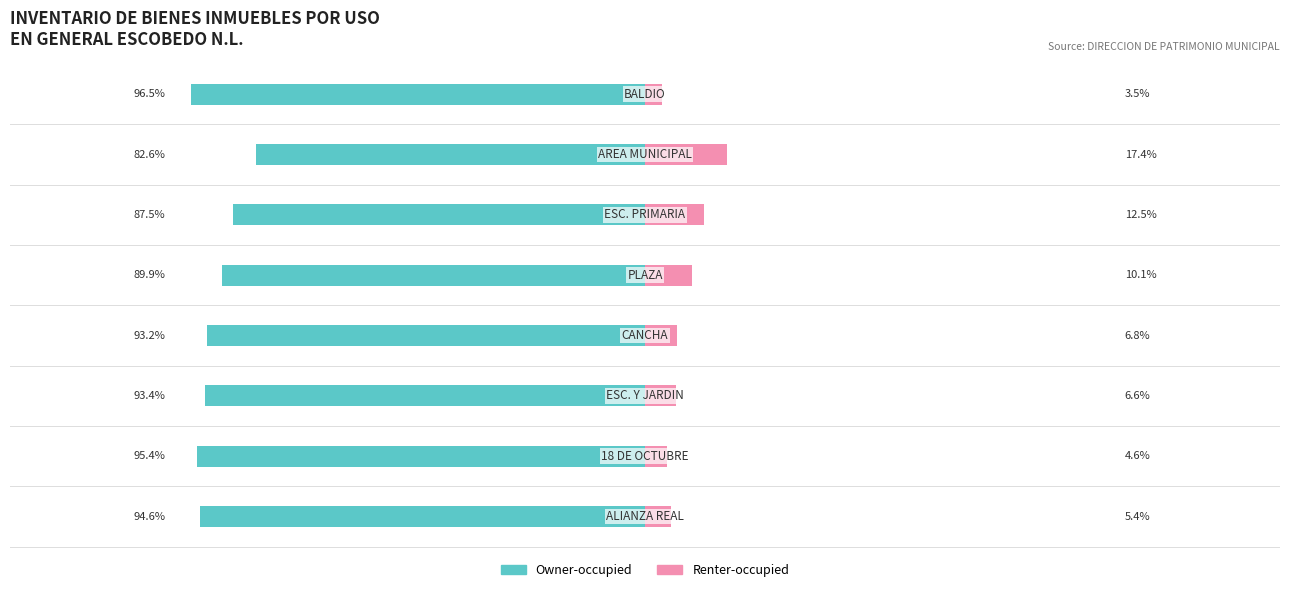

What are all the series names shown in the legend?

Owner-occupied, Renter-occupied